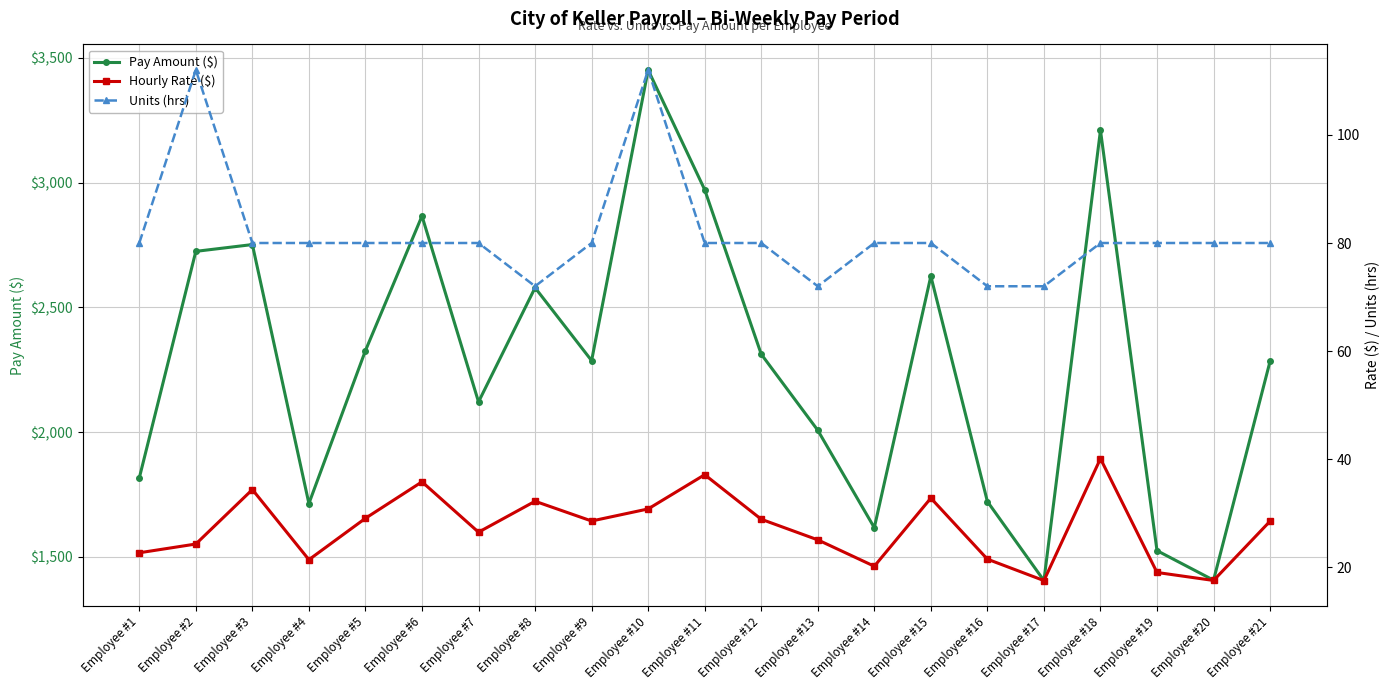

Reading left to right, transcribe all the data shown in this chart.

Pay Amount ($): Employee #1=1816.8	Employee #2=2725.0	Employee #3=2752.2	Employee #4=1714.4	Employee #5=2327.2	Employee #6=2866.6	Employee #7=2121.6	Employee #8=2579.2	Employee #9=2287.0	Employee #10=3451.8	Employee #11=2972.0	Employee #12=2312.9	Employee #13=2008.0	Employee #14=1617.6	Employee #15=2625.6	Employee #16=1722.4	Employee #17=1405.6	Employee #18=3210.0	Employee #19=1525.6	Employee #20=1407.2	Employee #21=2284.8
Hourly Rate ($): Employee #1=22.7	Employee #2=24.3	Employee #3=34.4	Employee #4=21.4	Employee #5=29.1	Employee #6=35.8	Employee #7=26.5	Employee #8=32.2	Employee #9=28.6	Employee #10=30.8	Employee #11=37.1	Employee #12=28.9	Employee #13=25.1	Employee #14=20.2	Employee #15=32.8	Employee #16=21.5	Employee #17=17.6	Employee #18=40.1	Employee #19=19.1	Employee #20=17.6	Employee #21=28.6
Units (hrs): Employee #1=80.0	Employee #2=112.0	Employee #3=80.0	Employee #4=80.0	Employee #5=80.0	Employee #6=80.0	Employee #7=80.0	Employee #8=72.0	Employee #9=80.0	Employee #10=112.0	Employee #11=80.0	Employee #12=80.0	Employee #13=72.0	Employee #14=80.0	Employee #15=80.0	Employee #16=72.0	Employee #17=72.0	Employee #18=80.0	Employee #19=80.0	Employee #20=80.0	Employee #21=80.0